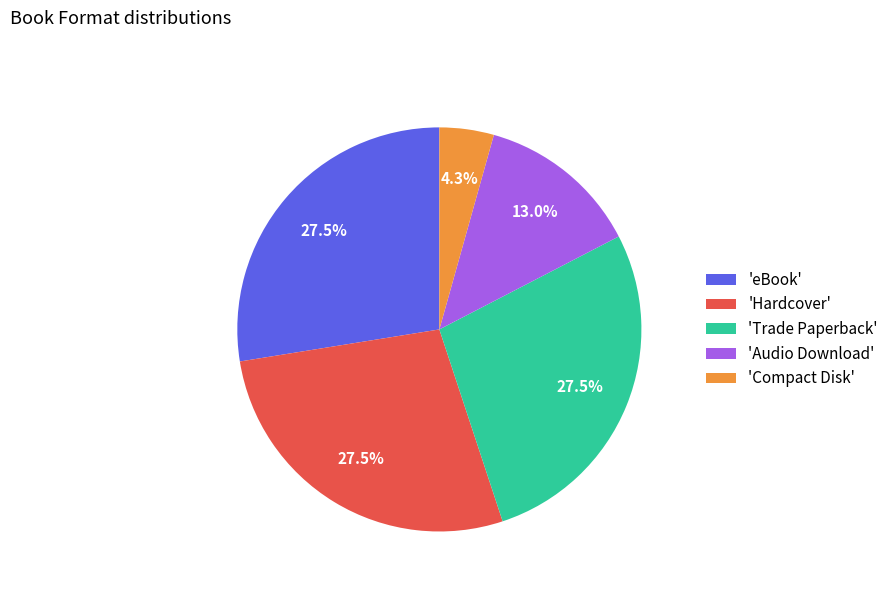

How many slices are in this pie chart?

5